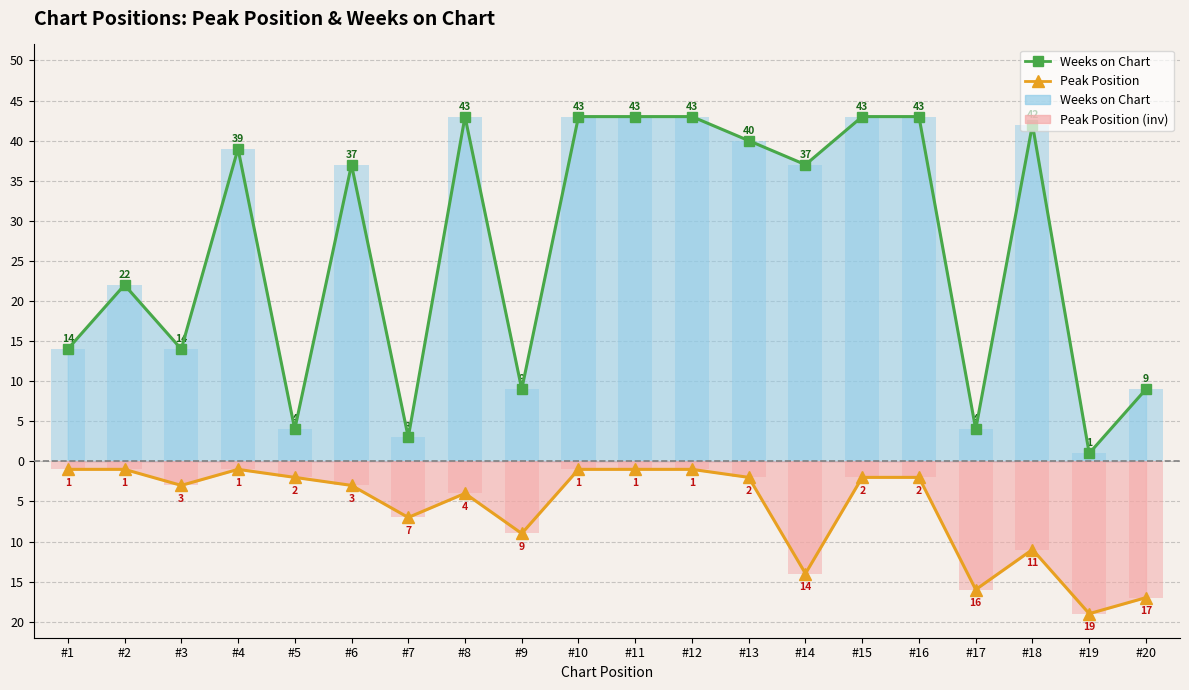

At #17, list the series in order from largest to smallest.

Weeks on Chart, Peak Position